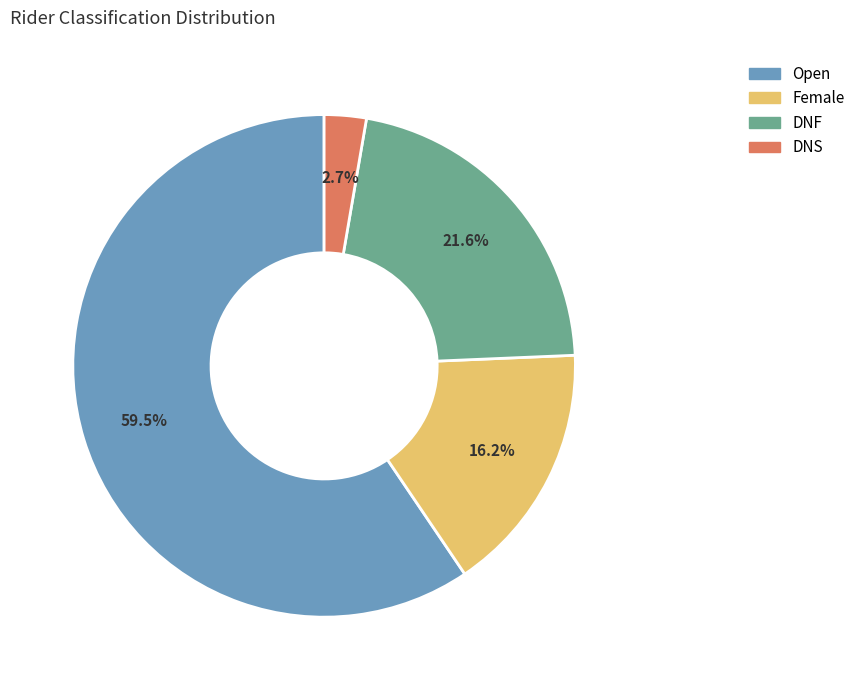

Is it true that Female is 8% of the pie?

False